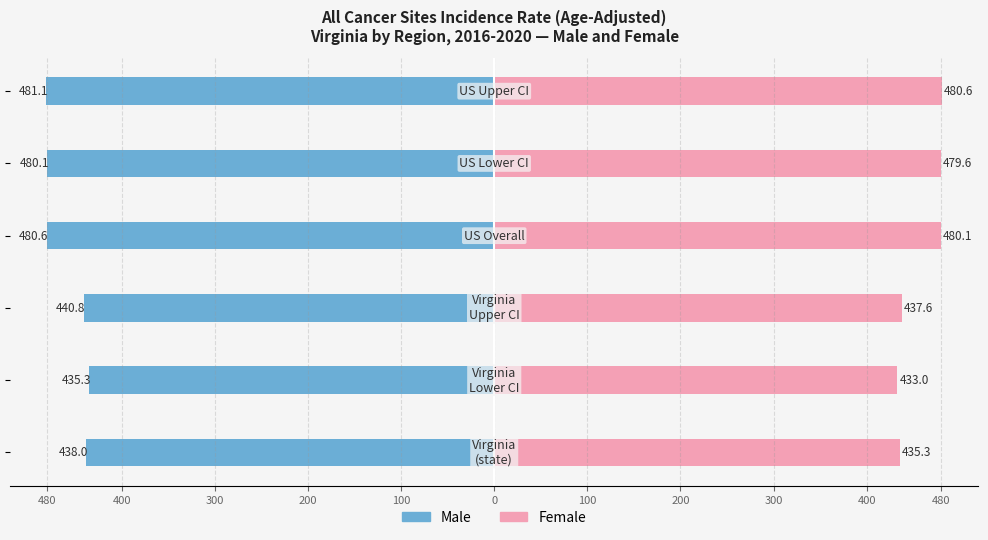

What is the value of the Female bar at the 1st from the left?

435.3